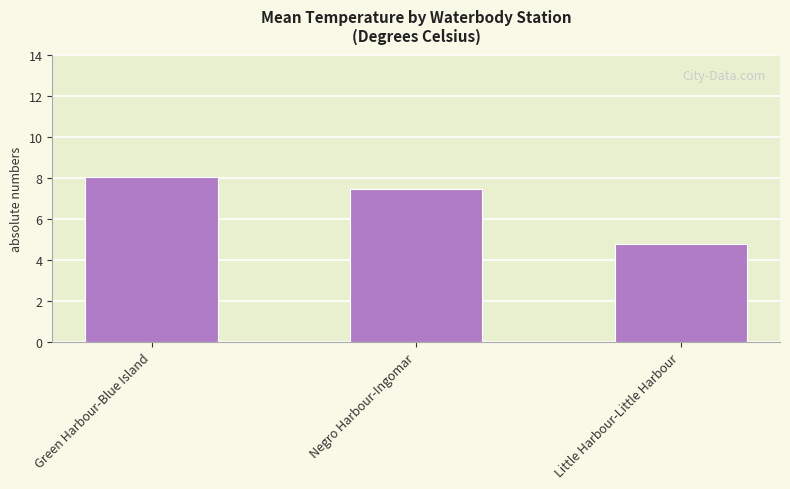

List the labels in order of value, largest first.

Green Harbour-Blue Island, Negro Harbour-Ingomar, Little Harbour-Little Harbour